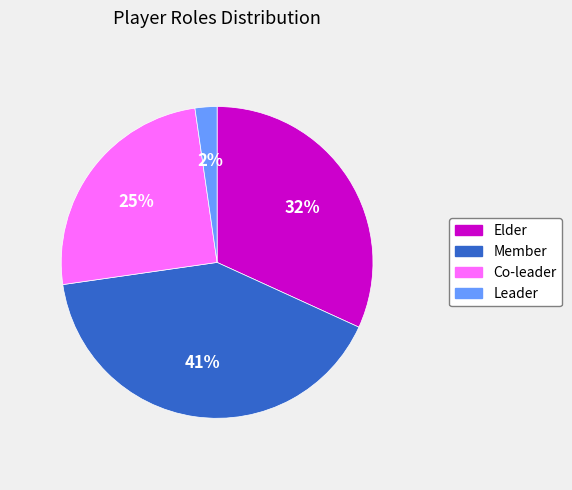

Which category has the biggest portion of the pie?

Member